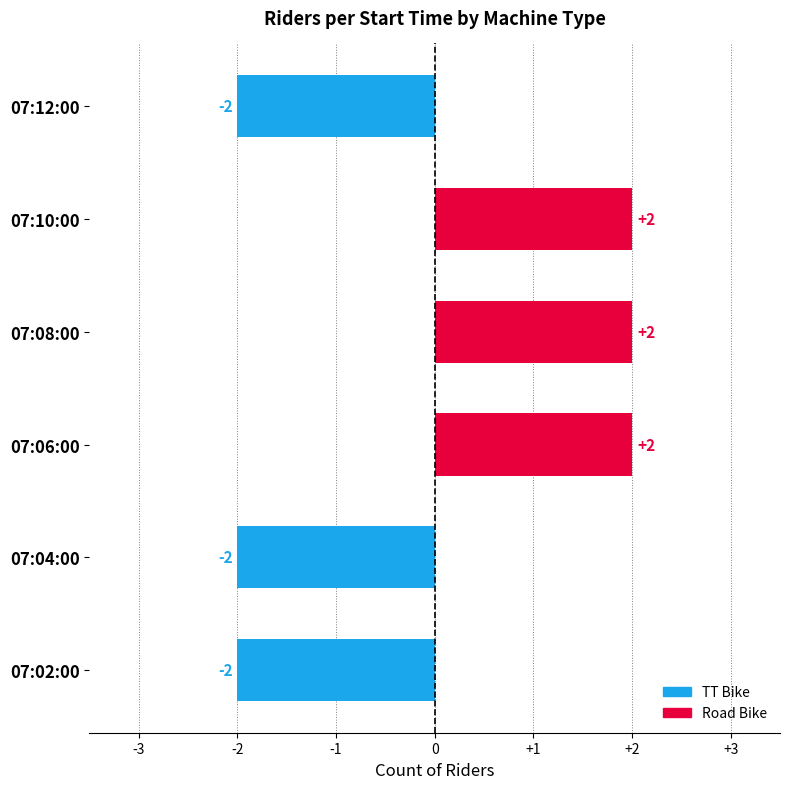

List the series in order of their overall mean, highest first.

Road Bike, TT Bike